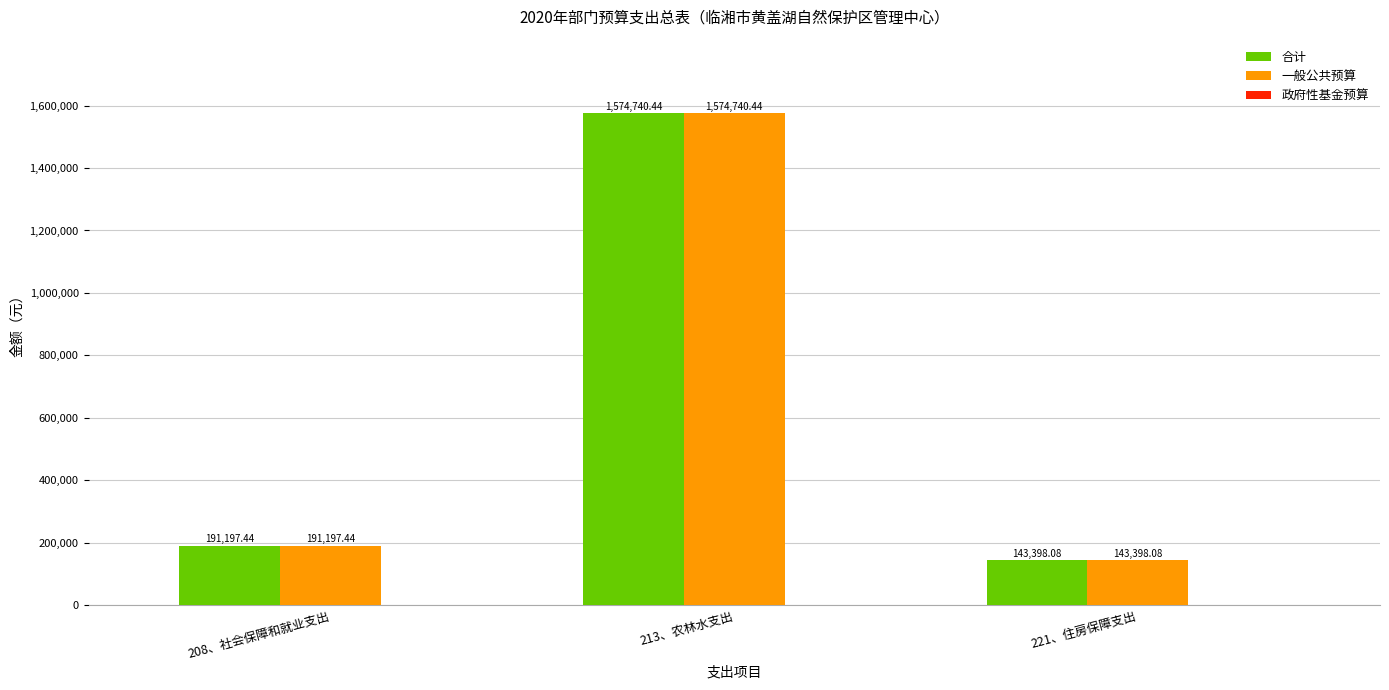

How many data points in 合计 are less than 191197?

1